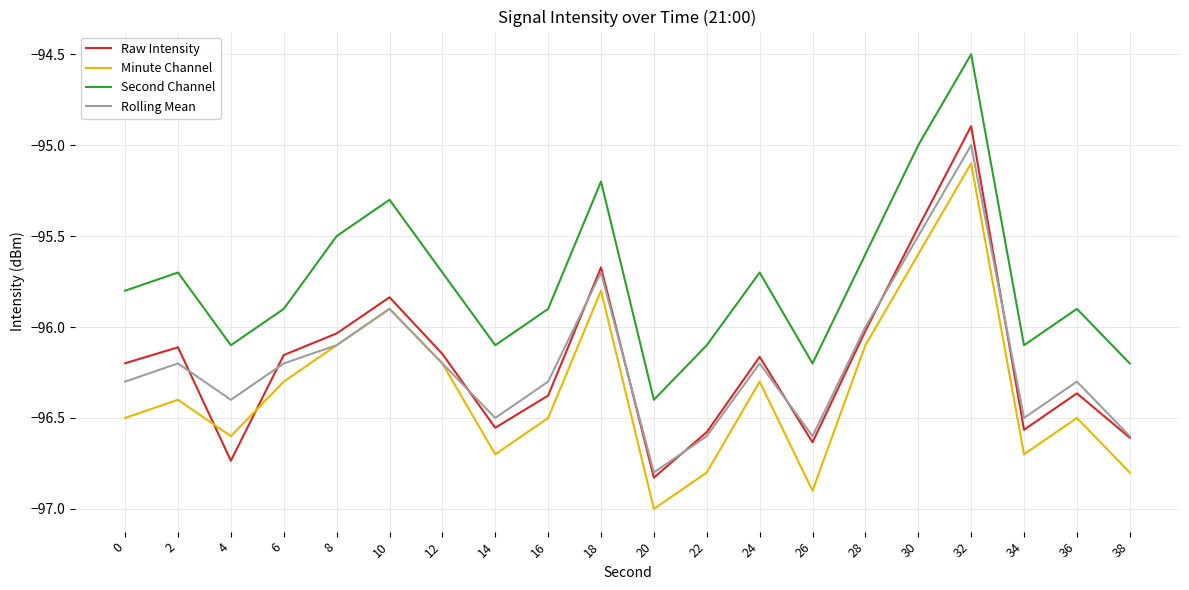

Which series has the largest total across all categories?

Second Channel